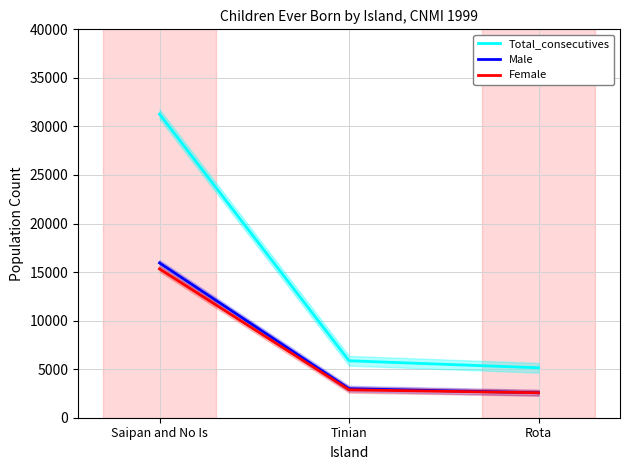

What is the spread (max minus min) of values at Saipan and No Is?

15944